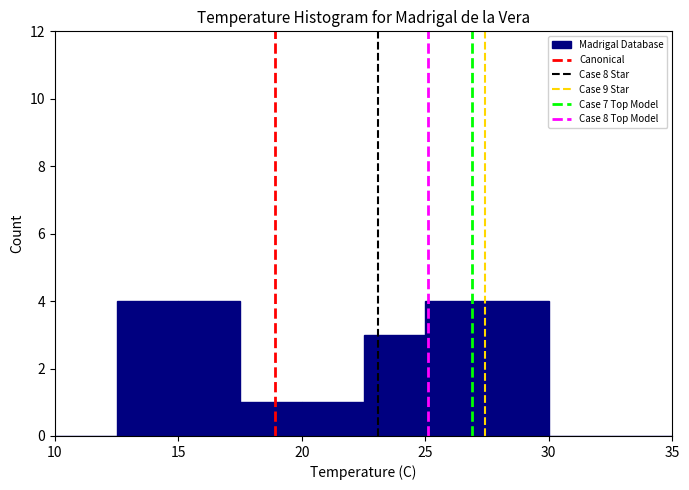

Reading left to right, transcribe this chart: for each bar, give the range it covers on the x-axis and its height. The values are not printed on the chart, so give them approximately, as read against the axis.

10.0 to 12.5: 0
12.5 to 15.0: 4
15.0 to 17.5: 4
17.5 to 20.0: 1
20.0 to 22.5: 1
22.5 to 25.0: 3
25.0 to 27.5: 4
27.5 to 30.0: 4
30.0 to 32.5: 0
32.5 to 35.0: 0